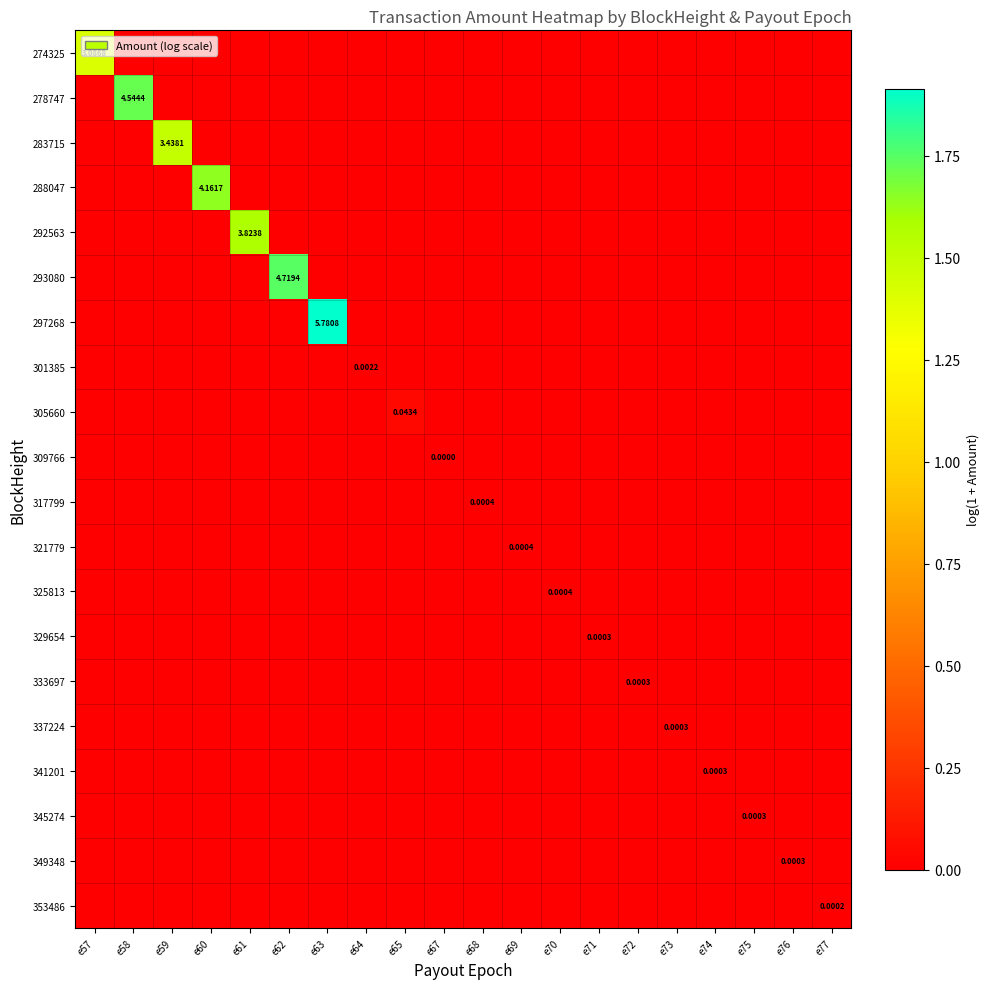

Which category has the highest value in the 333697 series?

e72